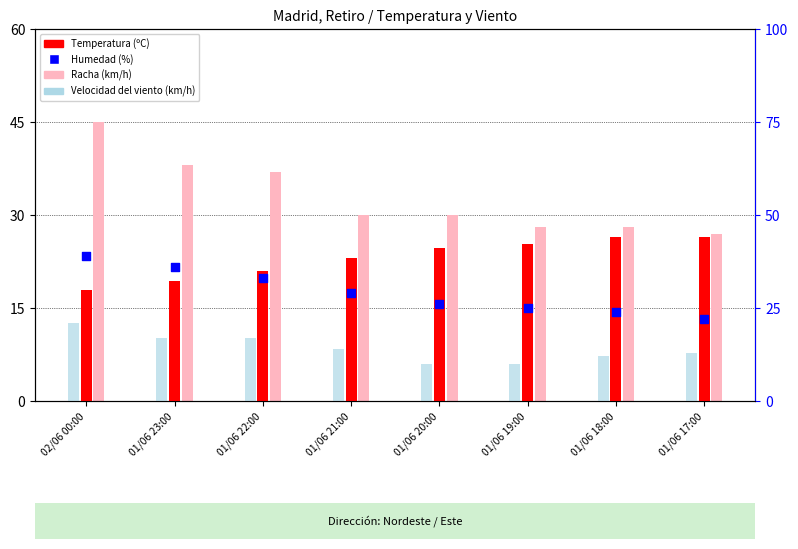

Which series has the widest spread of Y values?

Racha (km/h)